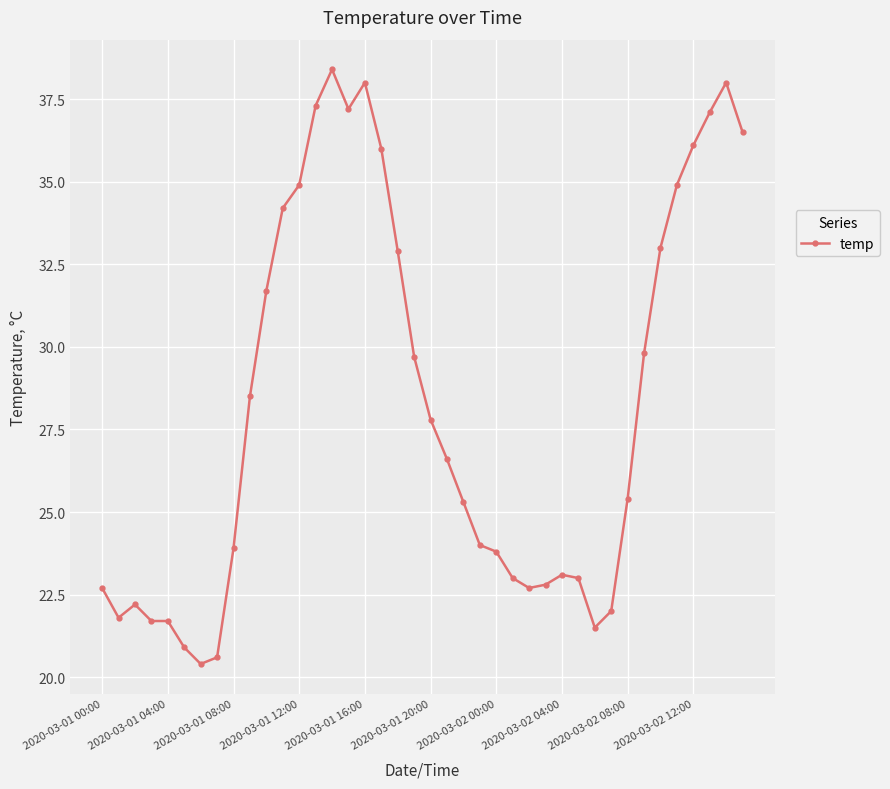

What is the value of the 26th point from the left?

23.0